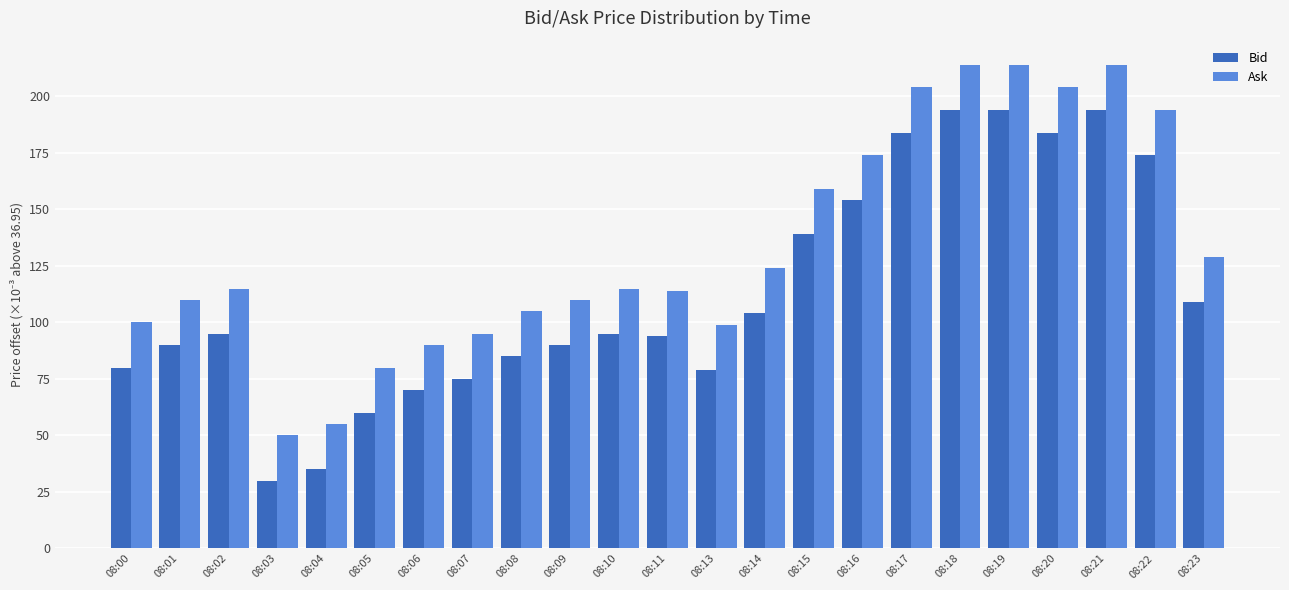

Reading left to right, extract all data points from this chart.

Bid: 08:00=80.0	08:01=90.0	08:02=95.0	08:03=30.0	08:04=35.0	08:05=60.0	08:06=70.0	08:07=75.0	08:08=85.0	08:09=90.0	08:10=95.0	08:11=94.0	08:13=79.0	08:14=104.0	08:15=139.0	08:16=154.0	08:17=184.0	08:18=194.0	08:19=194.0	08:20=184.0	08:21=194.0	08:22=174.0	08:23=109.0
Ask: 08:00=100.0	08:01=110.0	08:02=115.0	08:03=50.0	08:04=55.0	08:05=80.0	08:06=90.0	08:07=95.0	08:08=105.0	08:09=110.0	08:10=115.0	08:11=114.0	08:13=99.0	08:14=124.0	08:15=159.0	08:16=174.0	08:17=204.0	08:18=214.0	08:19=214.0	08:20=204.0	08:21=214.0	08:22=194.0	08:23=129.0